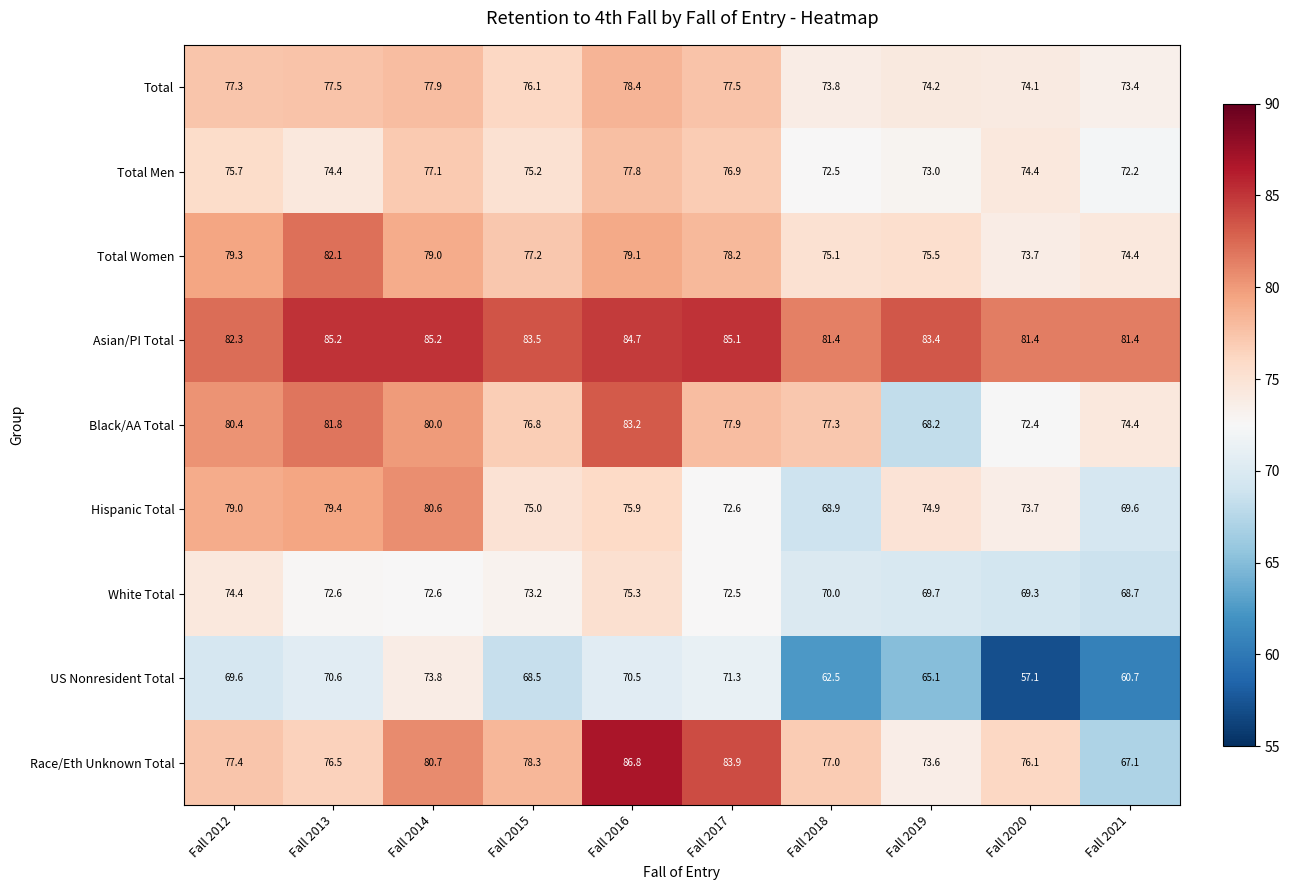

What is the difference between the second highest and second lowest values in the Race/Eth Unknown Total series?

10.3